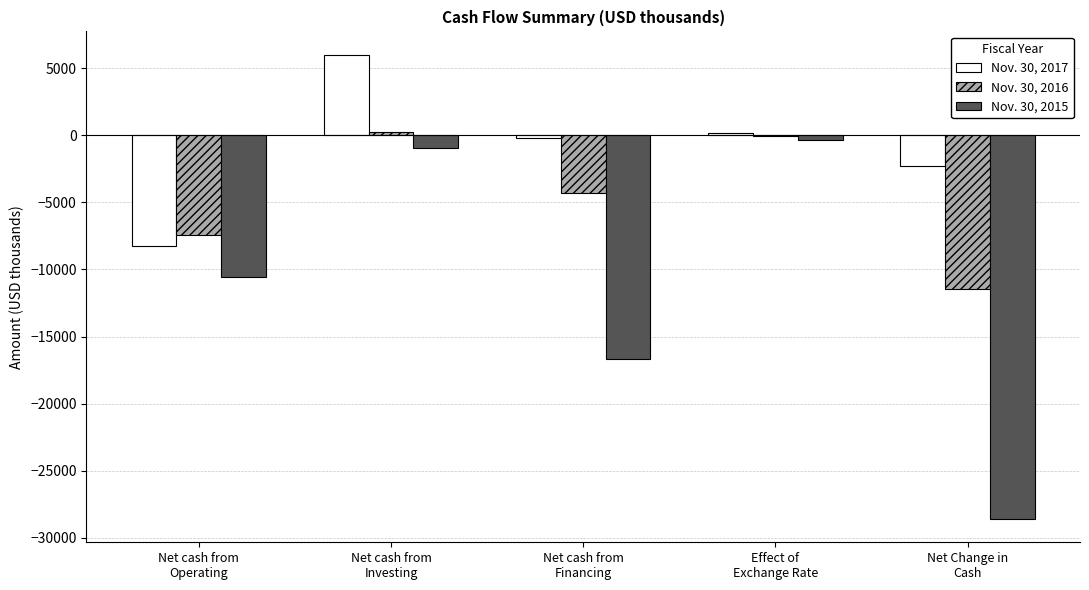

What is the sum of all Nov. 30, 2017 values?

-4640